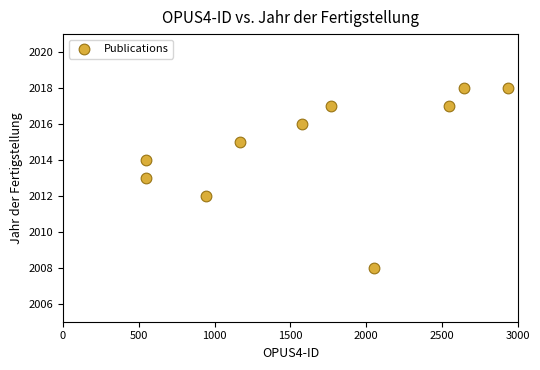

What is the range of Y values (max minus min)?

10